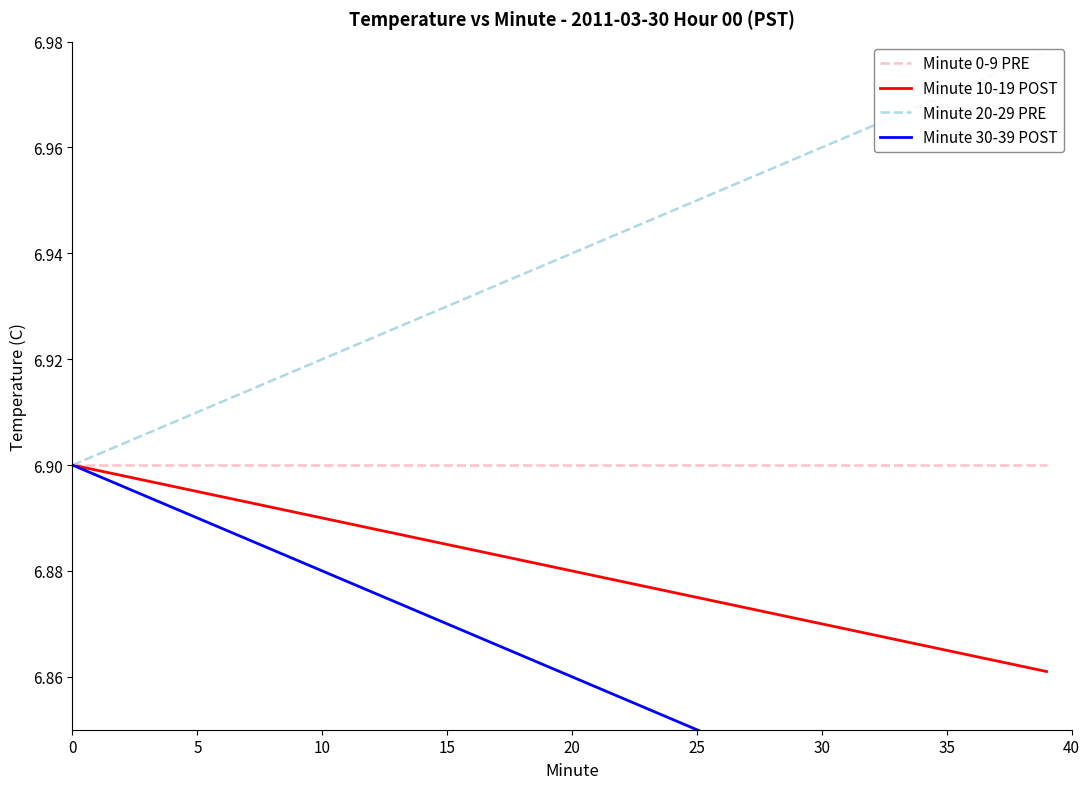

What is the sum of all Minute 30-39 POST values?

274.4